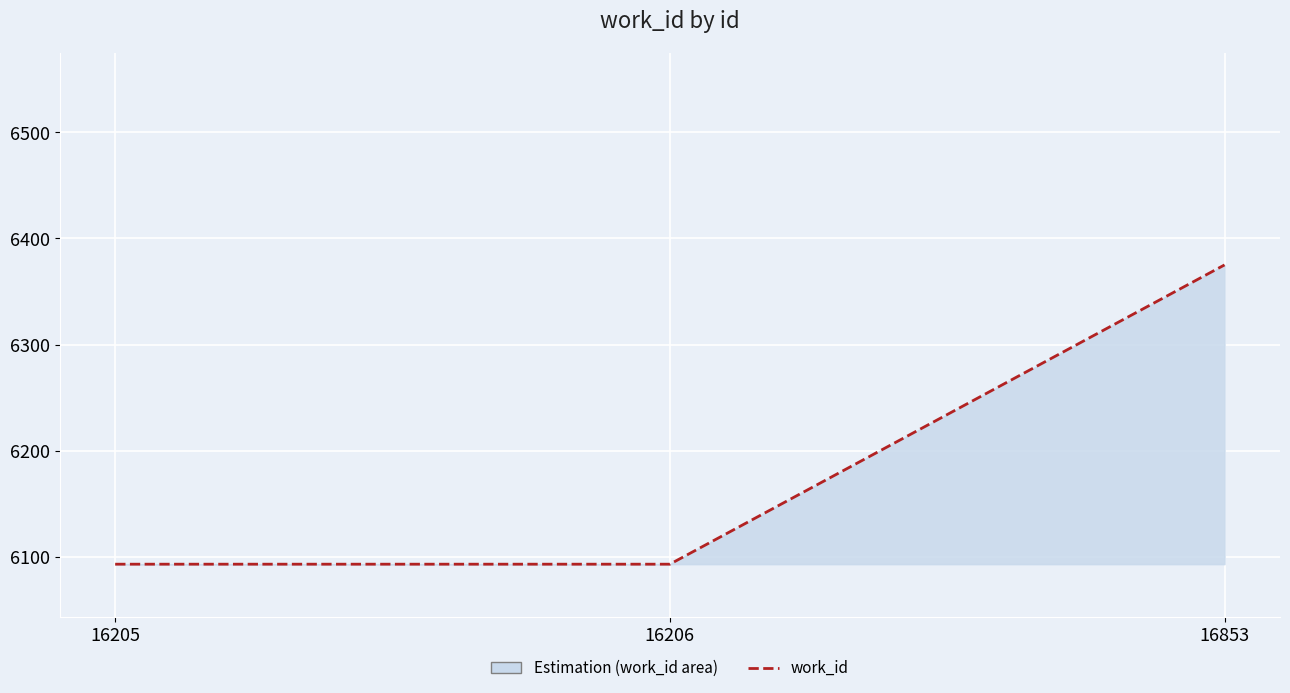

How many lines are shown in the chart?

1